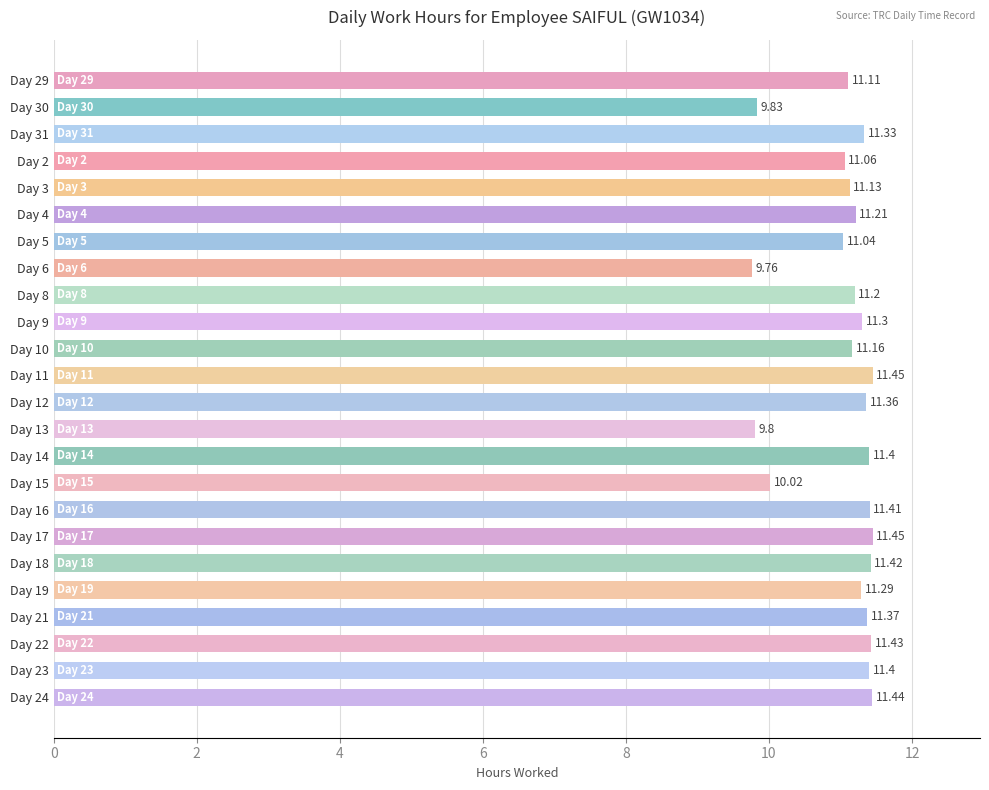

How many values are below 11?

4